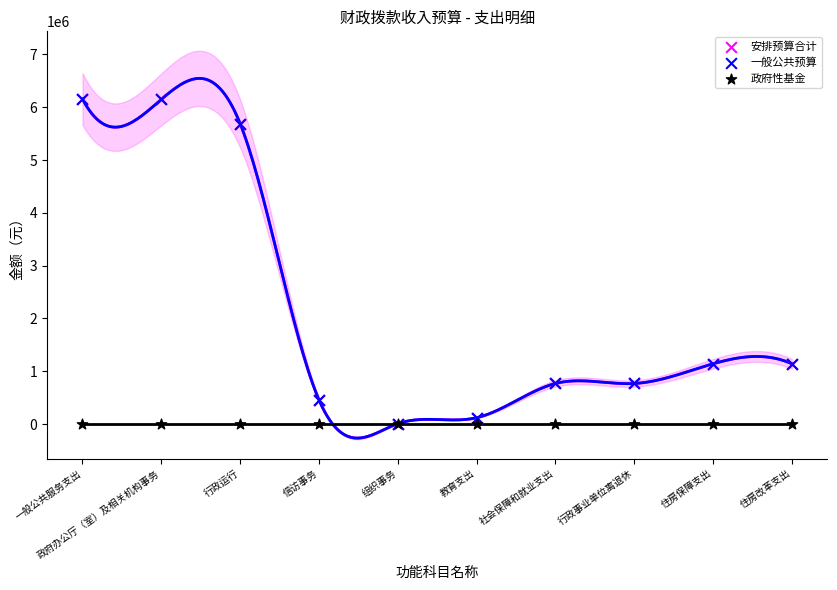

Which series contains the highest Y value?

安排预算合计